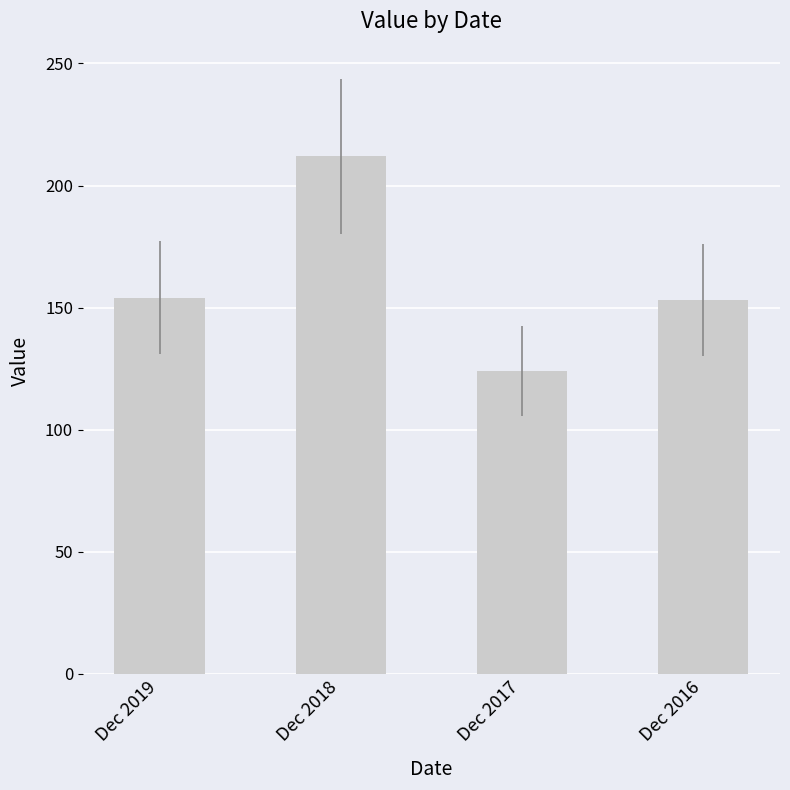

What is the value of the 4th bar from the left?

153